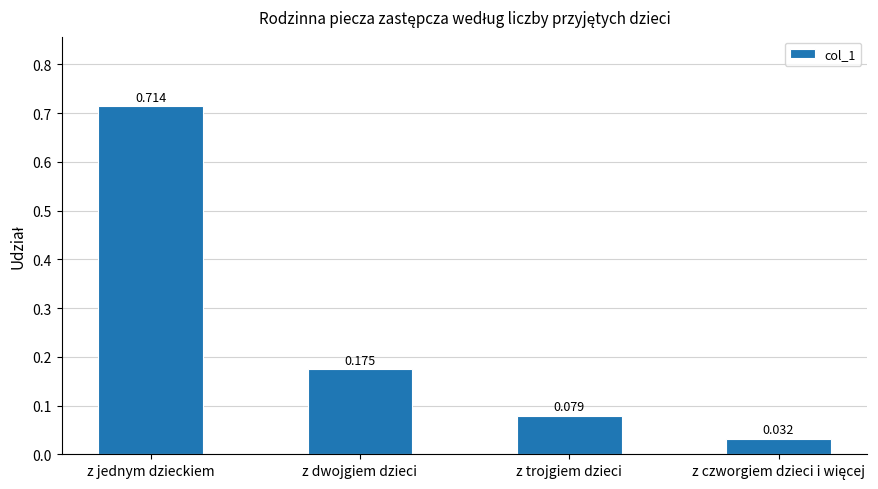

Which category has the highest value across all series?

z jednym dzieckiem